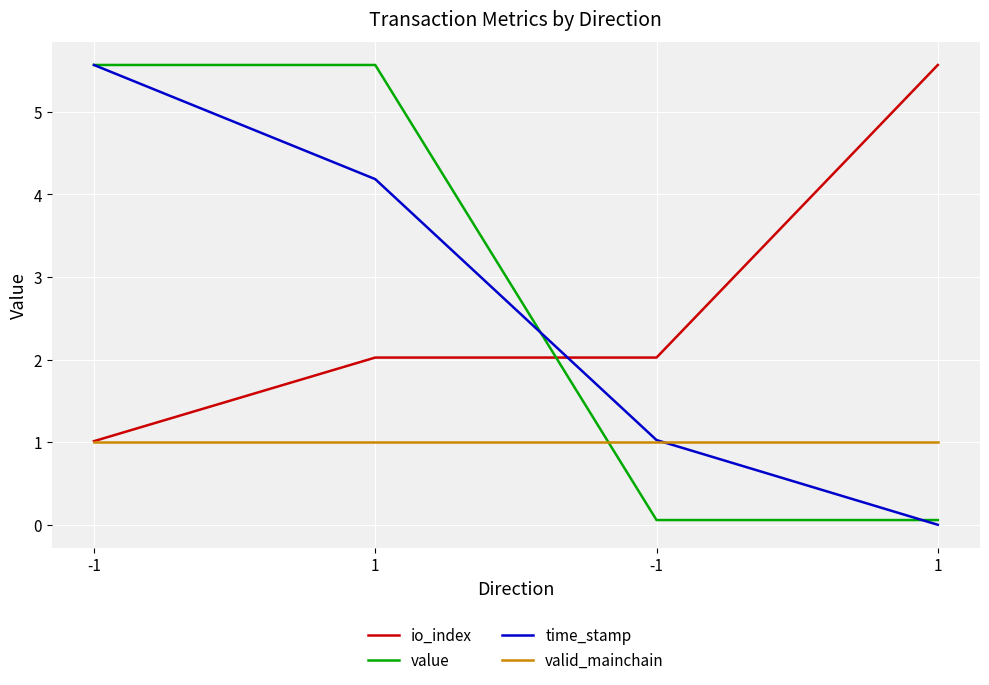

True or false: time_stamp has more than 2 points higher than both neighbors.

False